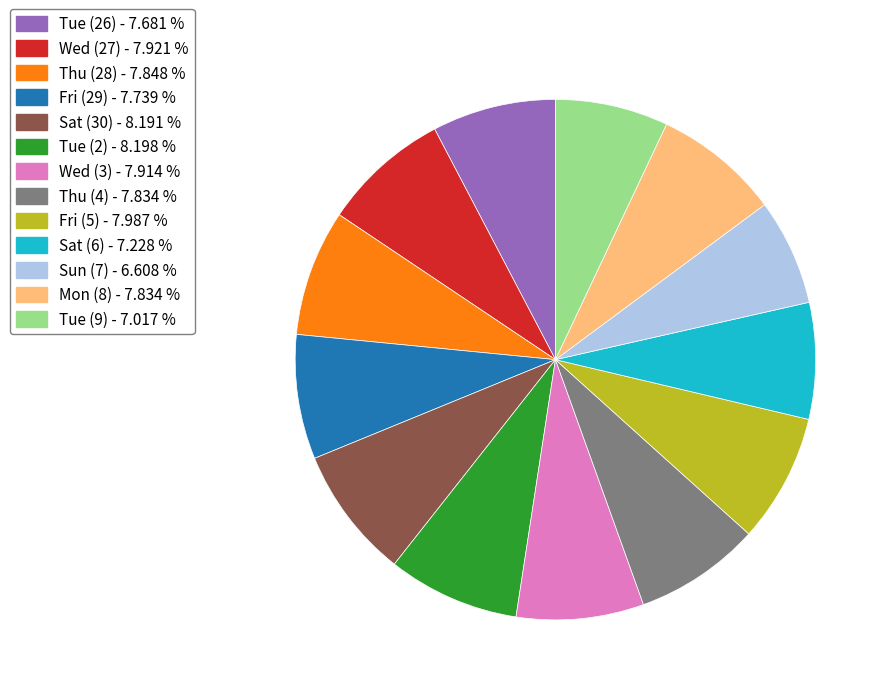

Approximately how many times larger is the value at Fri (5) - 7.987 % compared to Sat (6) - 7.228 %?

1.1